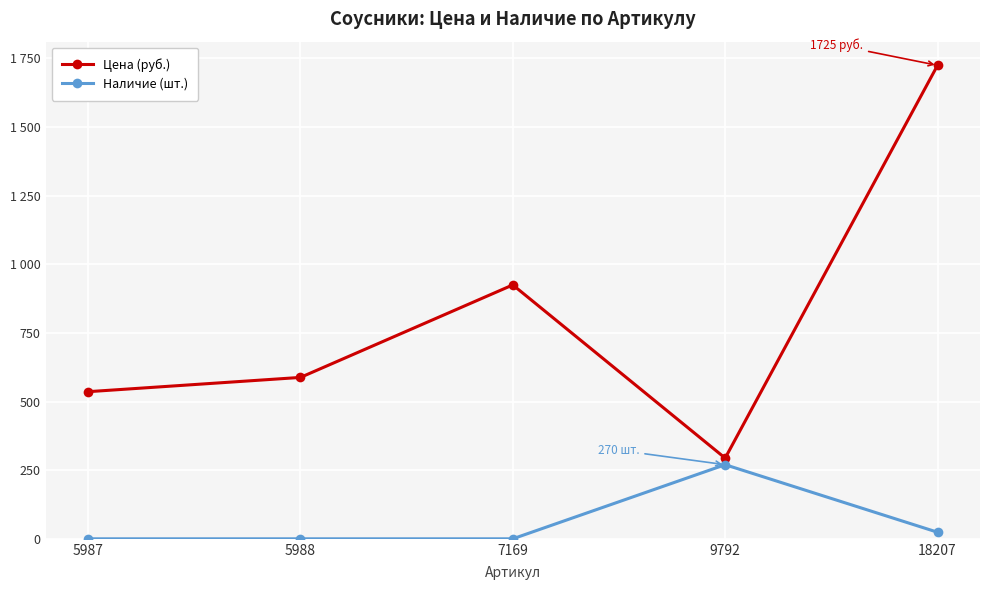

What are all the series names shown in the legend?

Цена (руб.), Наличие (шт.)